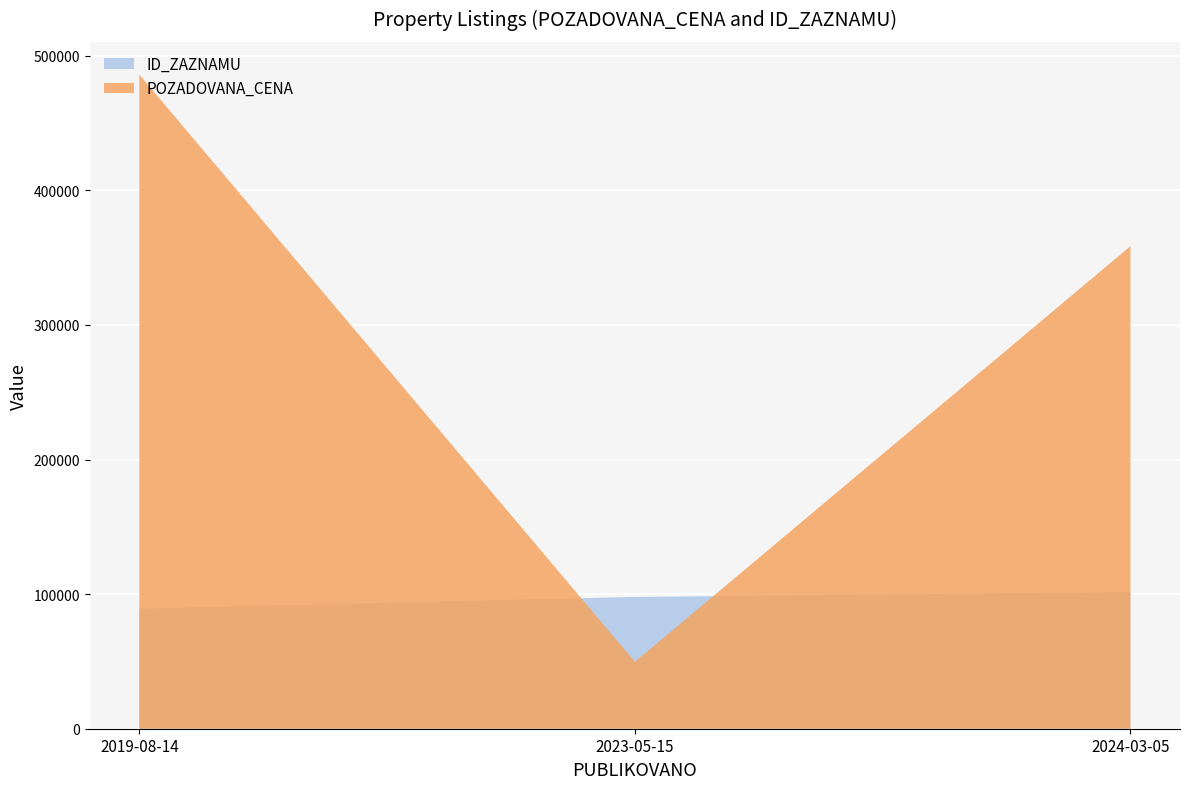

What are all the series names shown in the legend?

ID_ZAZNAMU, POZADOVANA_CENA